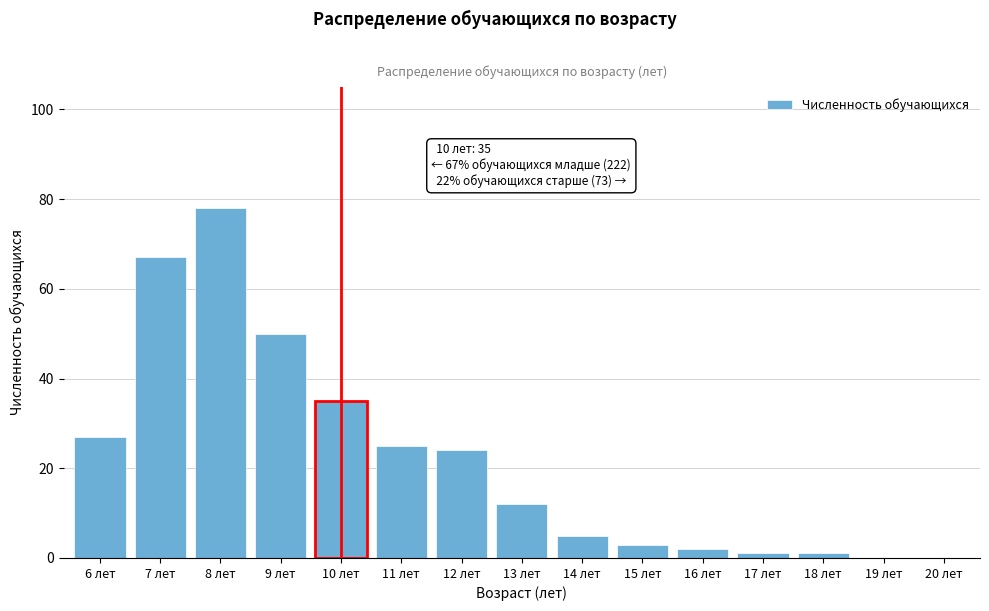

Reading right to left, transcribe all the data shown in this chart.

20 лет=0	19 лет=0	18 лет=1	17 лет=1	16 лет=2	15 лет=3	14 лет=5	13 лет=12	12 лет=24	11 лет=25	10 лет=35	9 лет=50	8 лет=78	7 лет=67	6 лет=27